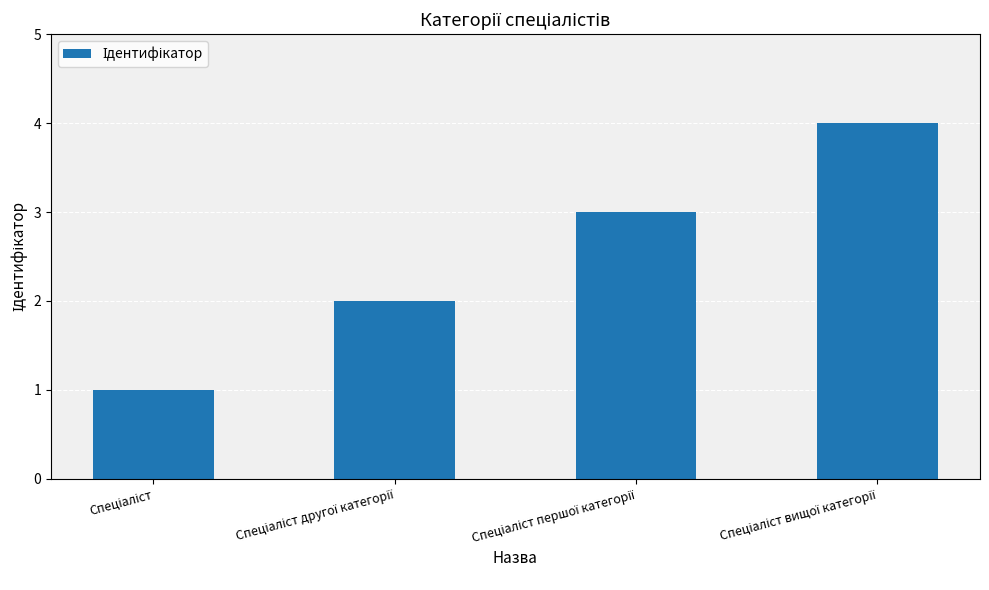

What is the sum of all values?

10